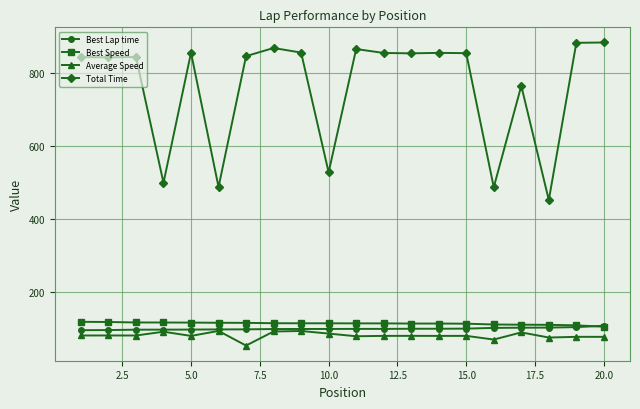

True or false: Total Time and Best Speed cross at least once.

False